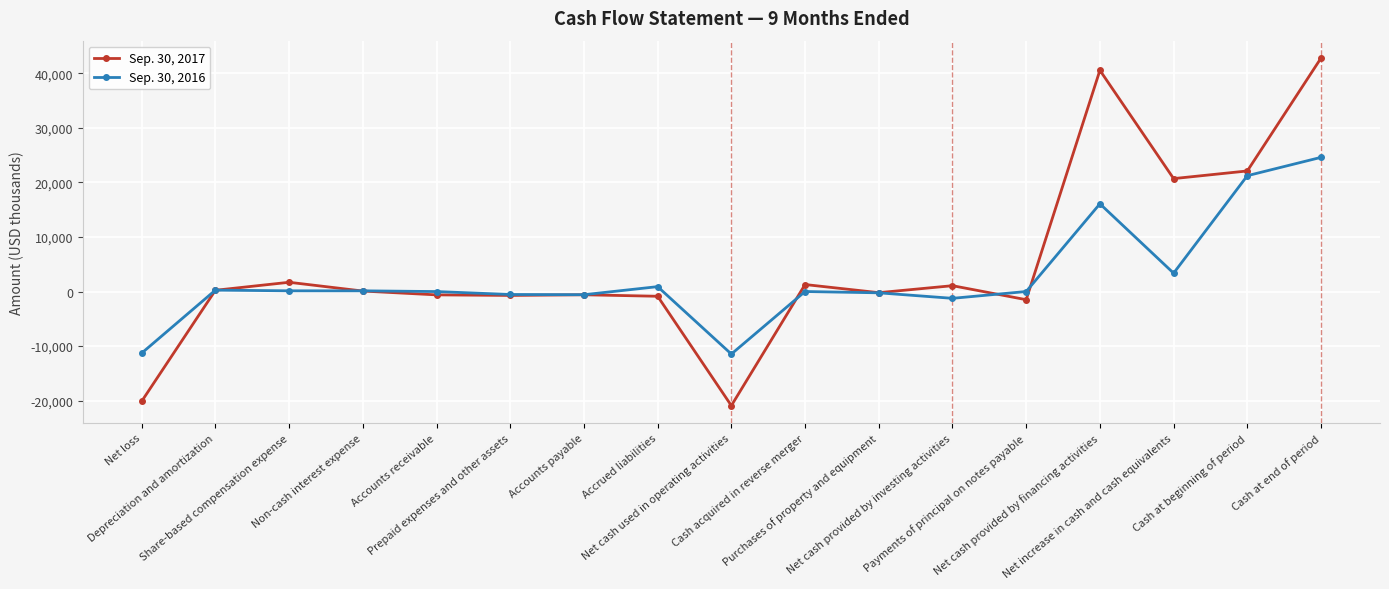

Is this an area chart (filled region under the line)?

No